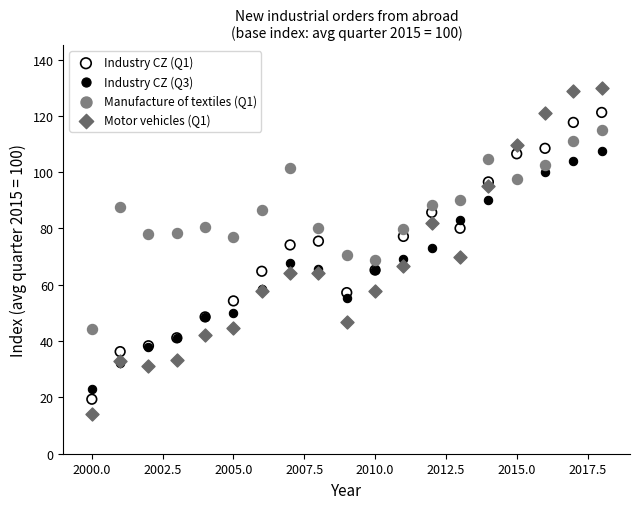

What is the X range (max minus min) for the scatter plot?

18.0